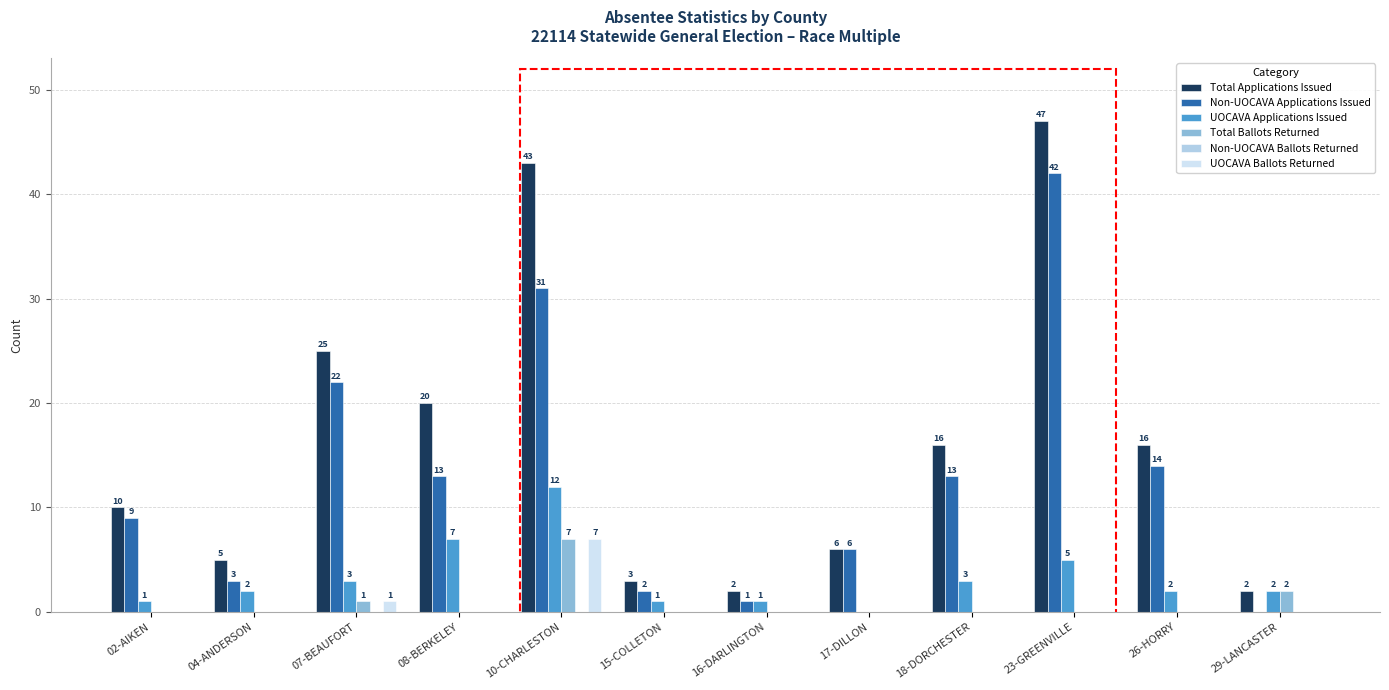

Which series has the largest total across all categories?

Total Applications Issued